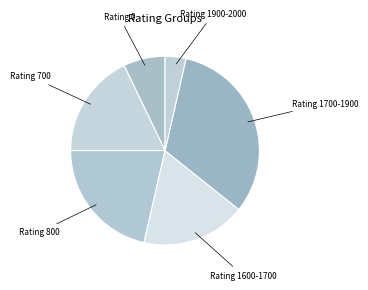

Between Rating 700 and Rating 1700-1900, which is larger?

Rating 1700-1900